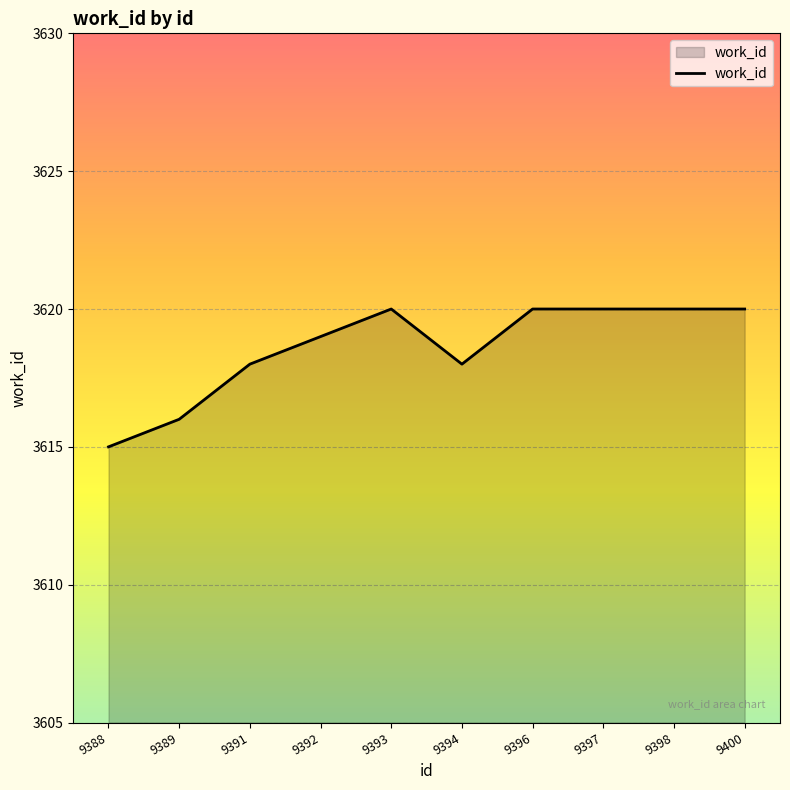

Between 9388 and 9393, which is larger?

9393